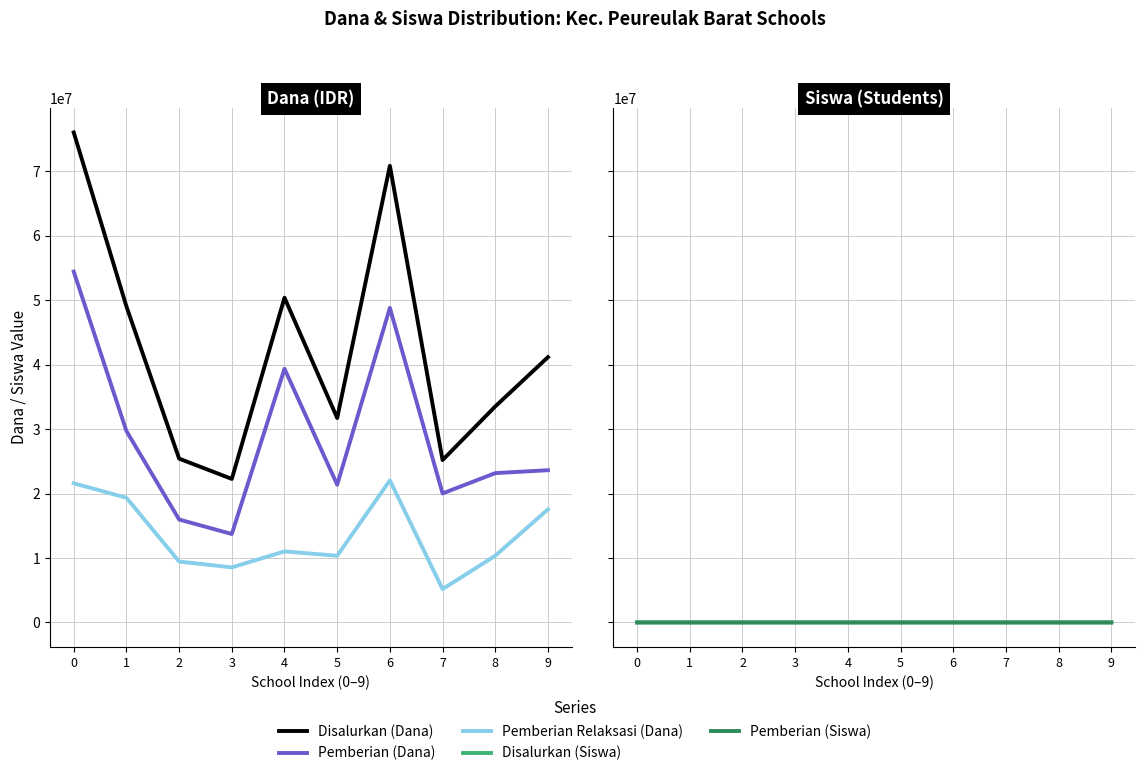

What is the value of the Disalurkan (Dana) point at the 9th from the left?

33525000